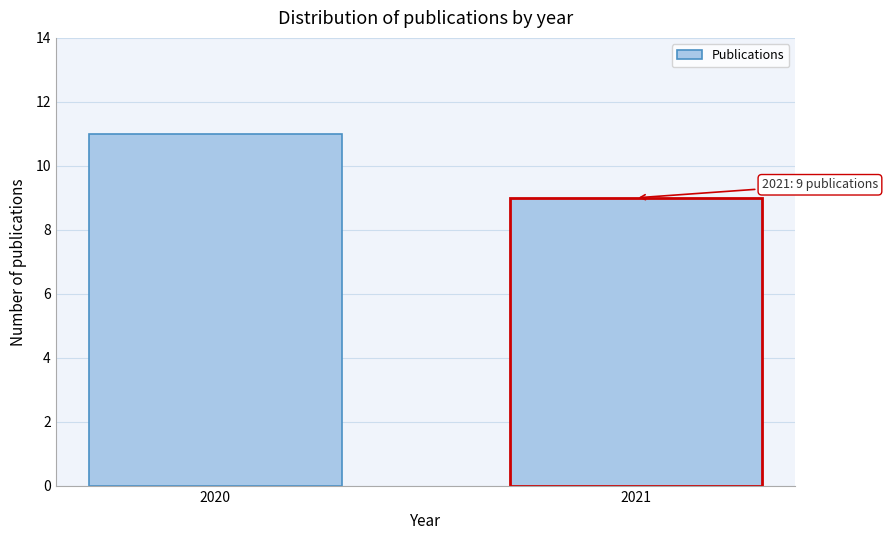

Reading left to right, transcribe all the data shown in this chart.

11	9